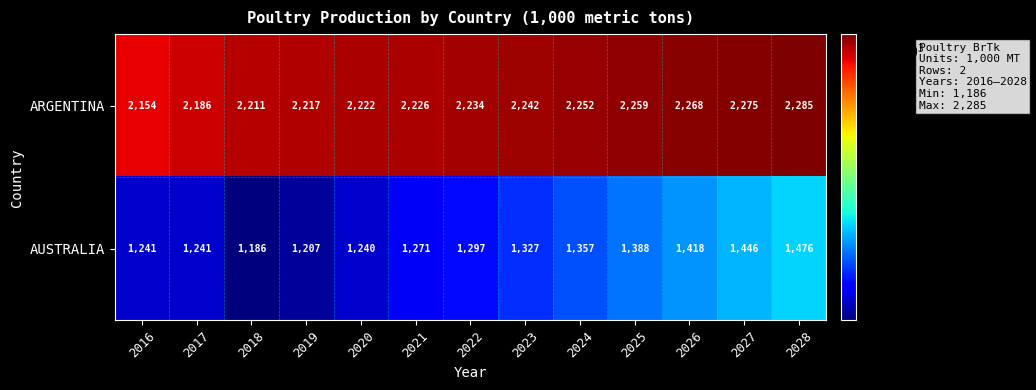

True or false: ARGENTINA has a value of 3057 at 2026.

False